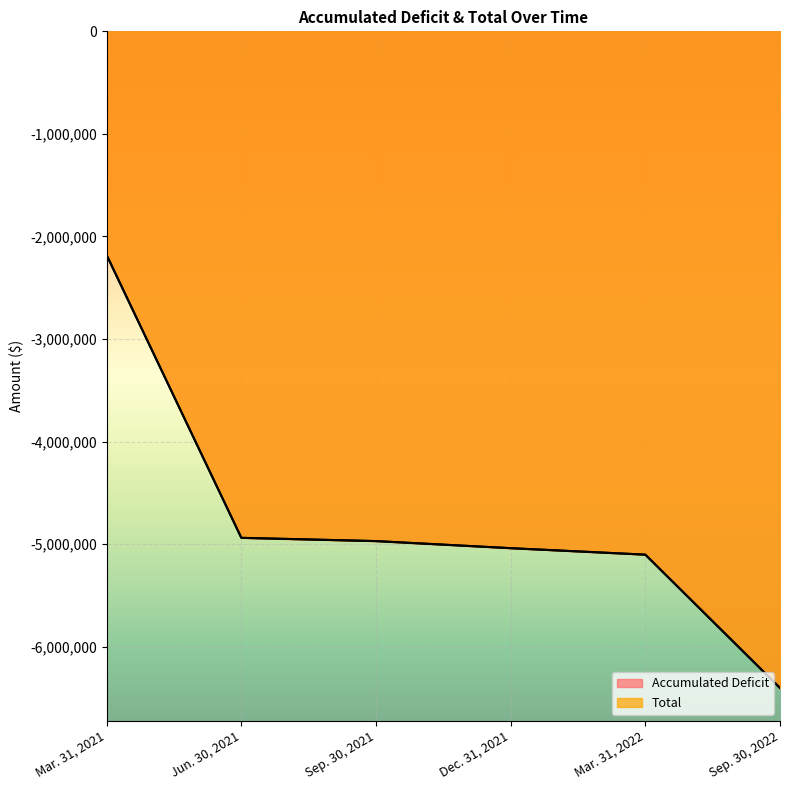

Rank the series by their average value, from highest to lowest.

Total, Accumulated Deficit